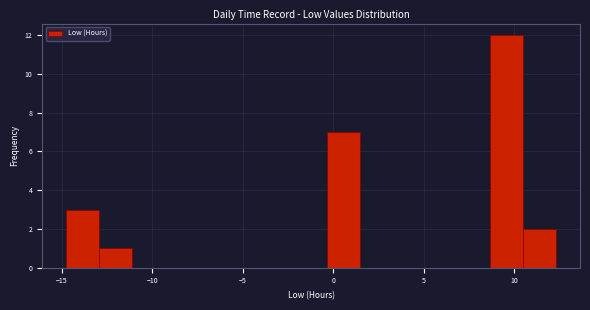

Around what value on the x-axis is the tallest bar? Give the approximate position of its centre, as read against the axis.

9.5